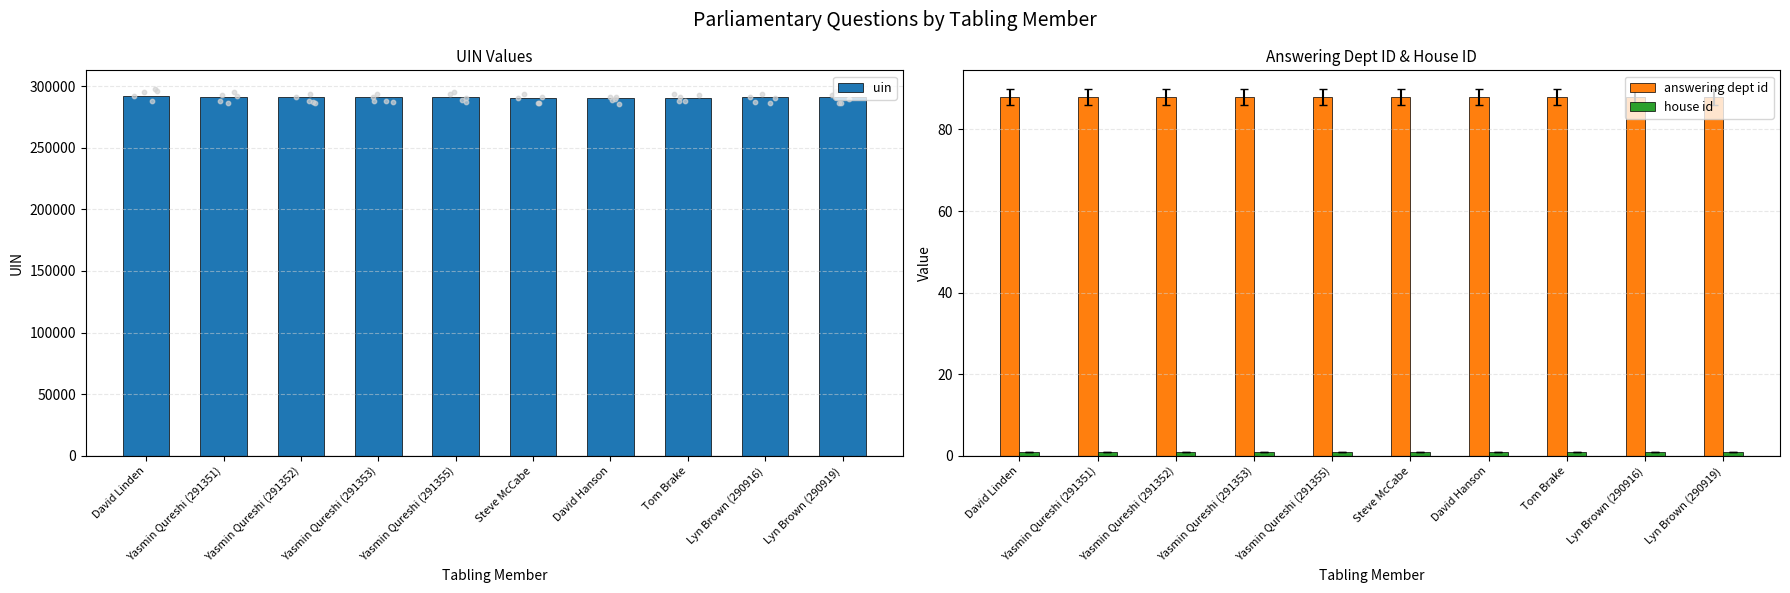

At how many categories does at least one series exceed 272621?

10